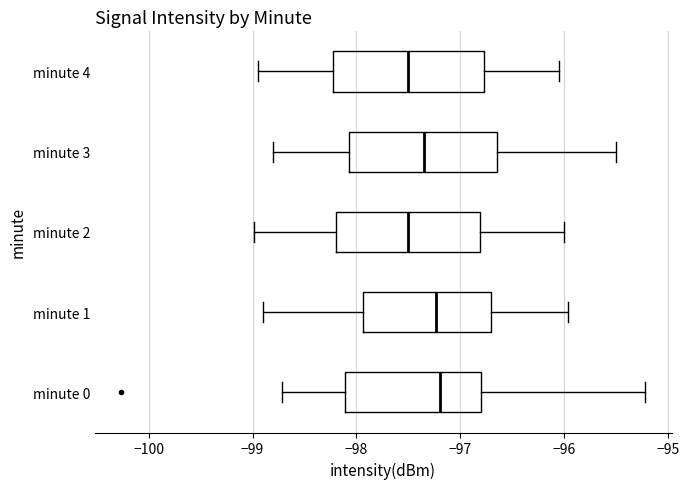

Reading bottom to top, read every box against the x-axis: the position of its median line, the range the box covers, and the ends of its whiskers. The values are not printed on the chart, so give them approximately, as read against the axis.

minute 0: median -97.2, box -98.1 to -96.8, whiskers -98.7 to -95.2
minute 1: median -97.2, box -97.9 to -96.7, whiskers -98.9 to -96.0
minute 2: median -97.5, box -98.2 to -96.8, whiskers -99.0 to -96.0
minute 3: median -97.3, box -98.1 to -96.6, whiskers -98.8 to -95.5
minute 4: median -97.5, box -98.2 to -96.8, whiskers -98.9 to -96.0